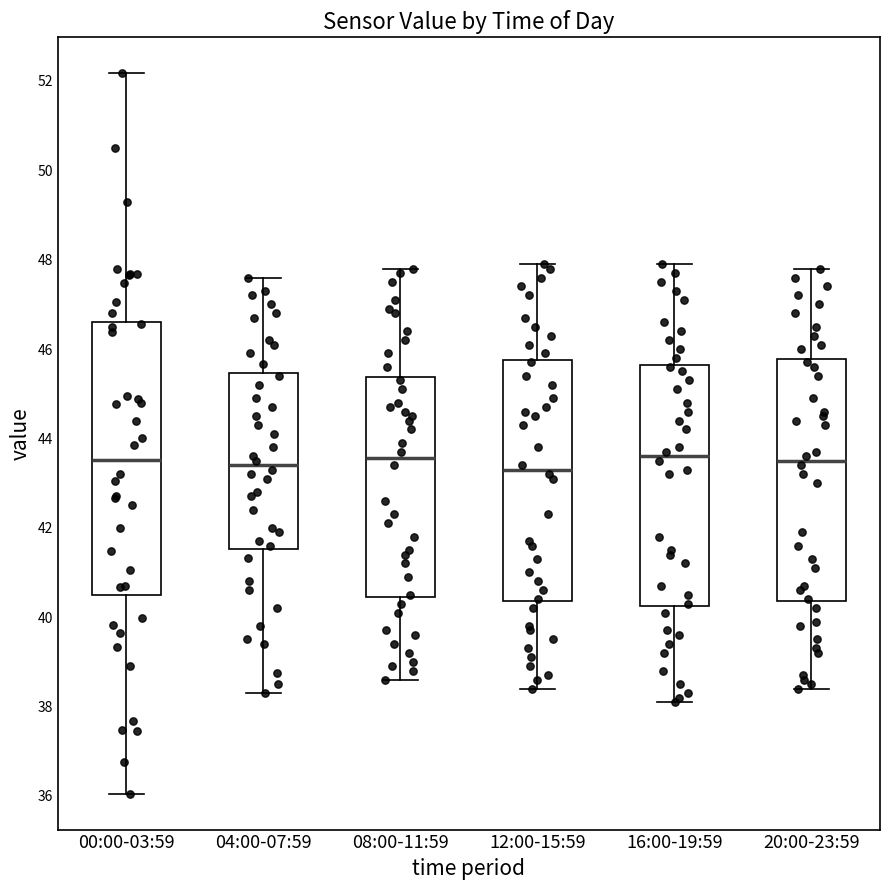

Which box is the tallest, from its lower edge to its upper edge?

00:00-03:59